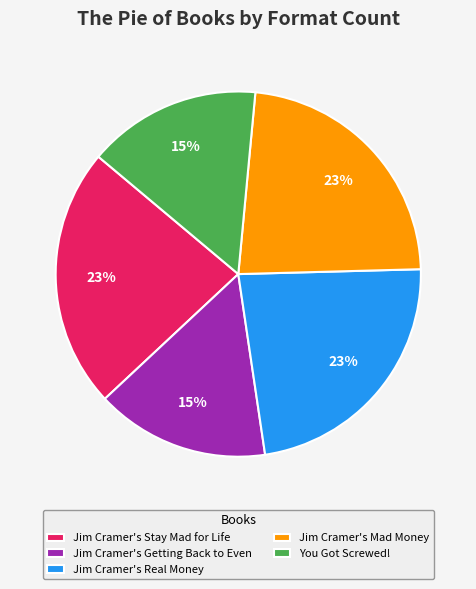

Is the sum of Jim Cramer's Stay Mad for Life and You Got Screwed! greater than half?

No